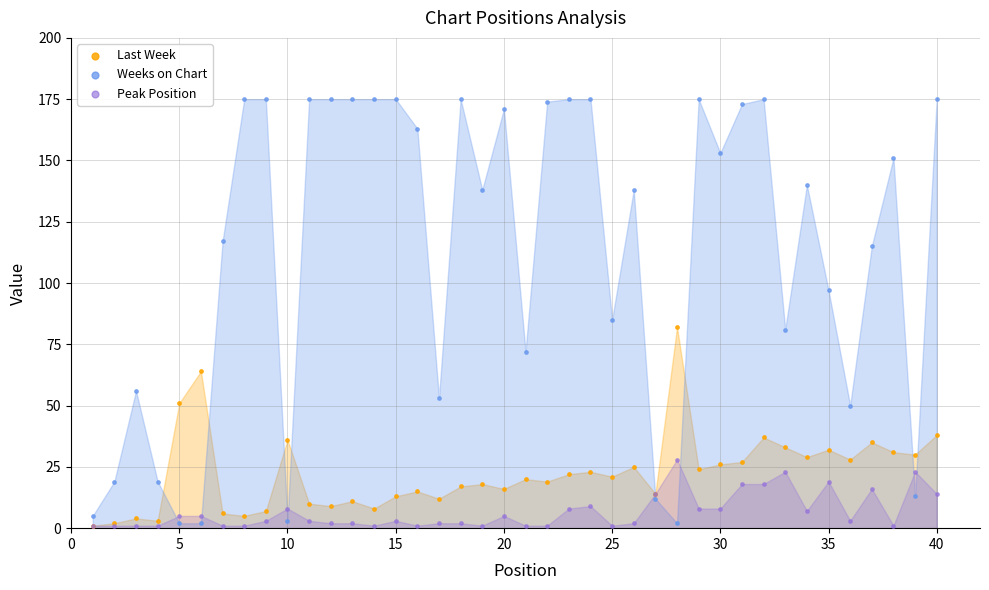

Which series has the largest Y range (max minus min)?

Weeks on Chart